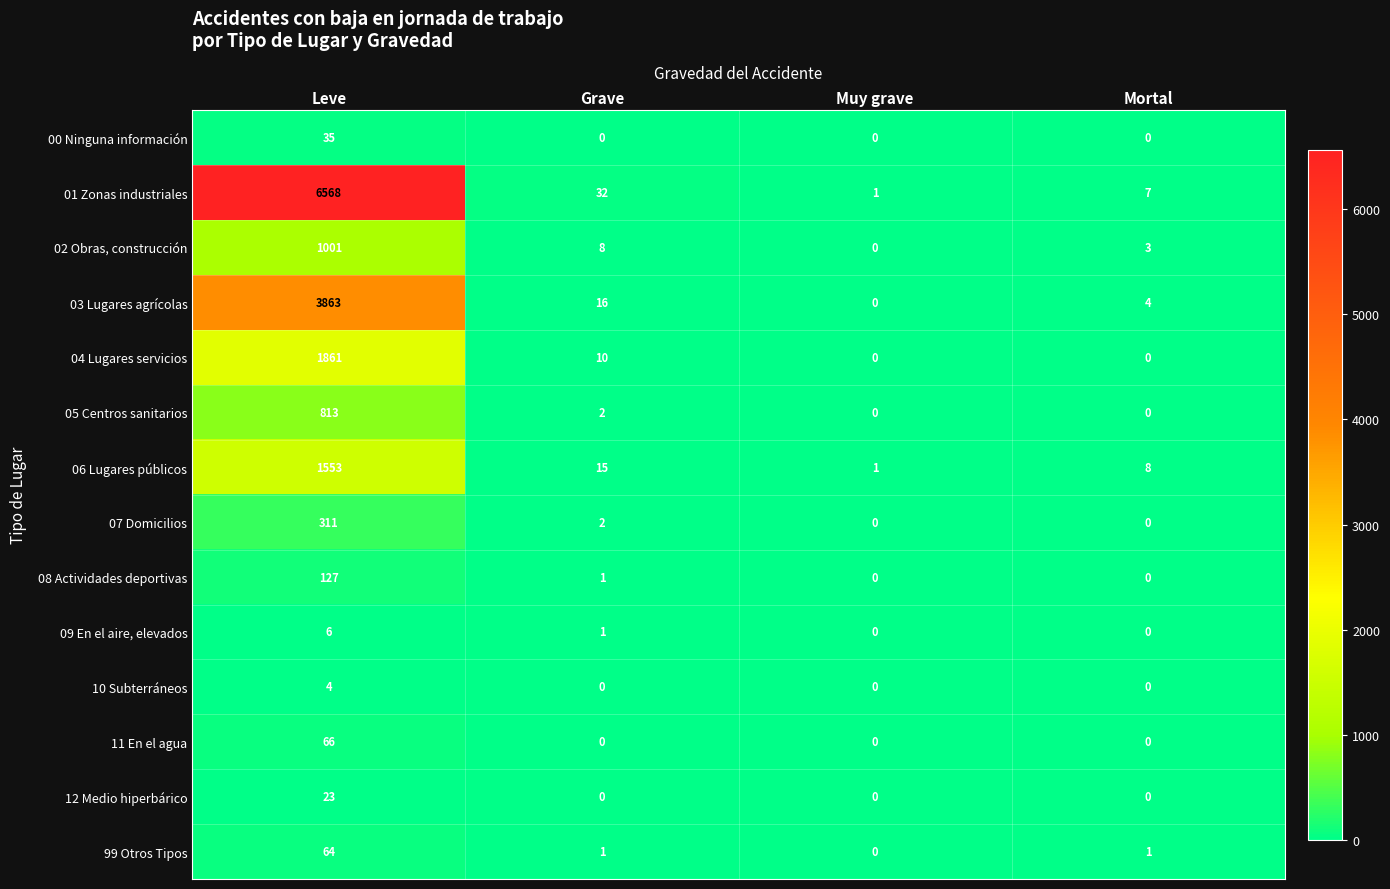

The value of 07 Domicilios at Leve is 311. True or false?

True